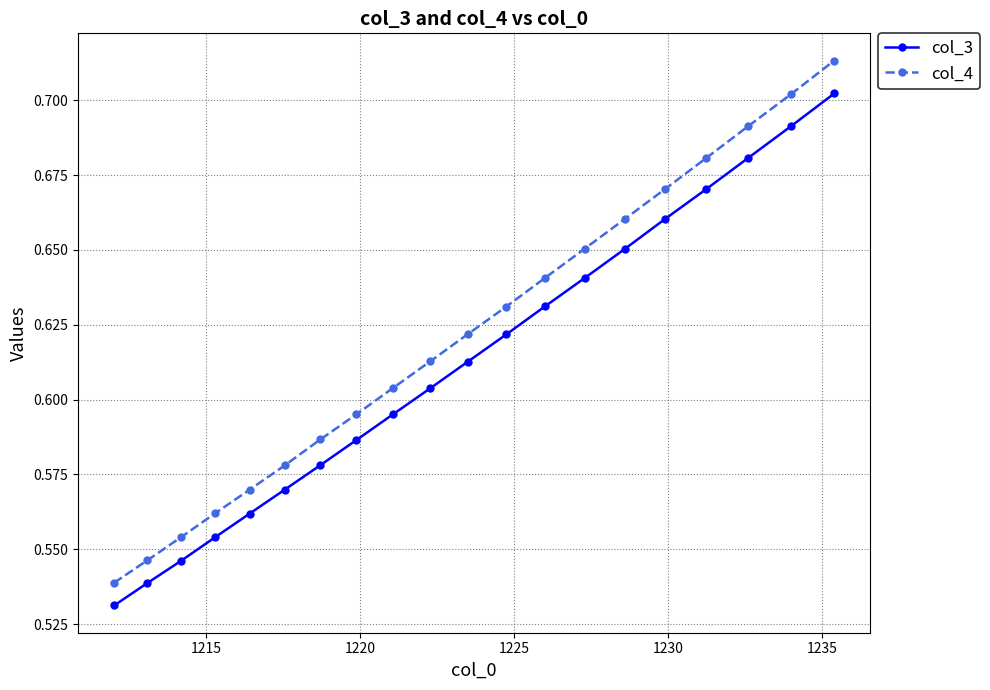

At how many categories does at least one series exceed 0?

20